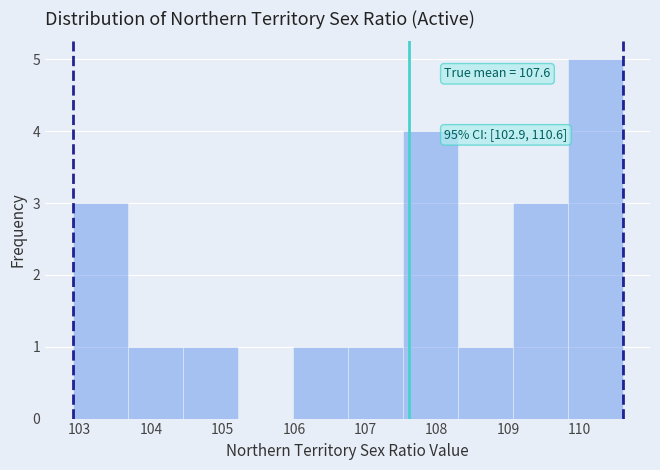

Which range on the x-axis has the tallest bar?

109.83 to 110.60